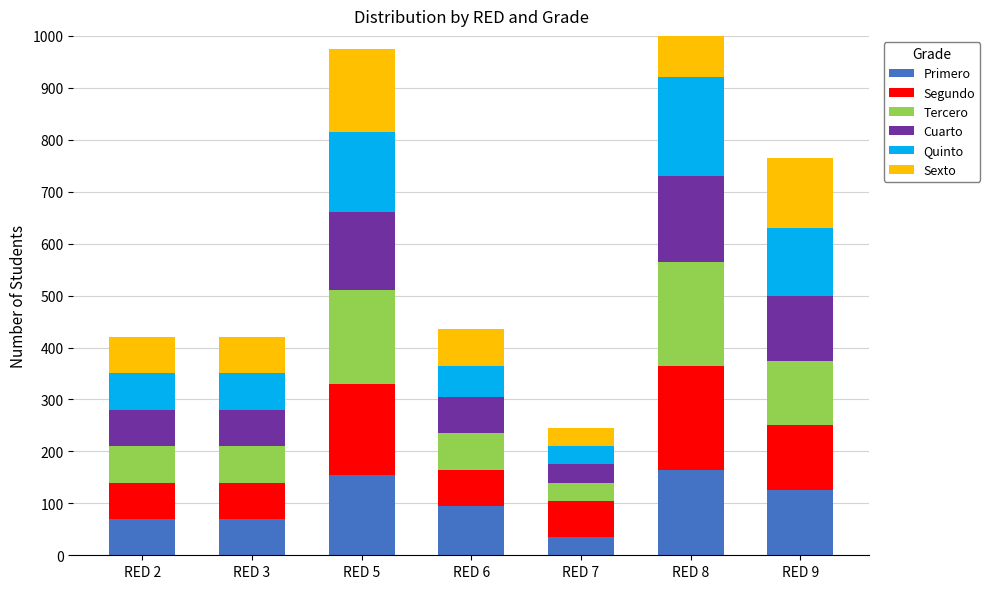

At which category is the sum across all series the highest?

RED 8